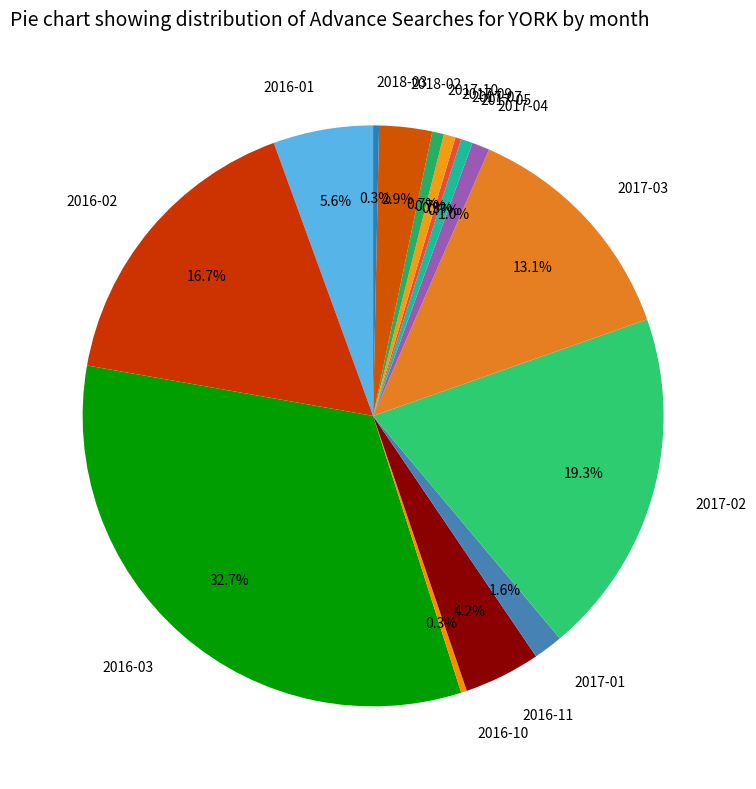

True or false: 2016-10 accounts for 10% of the total.

False